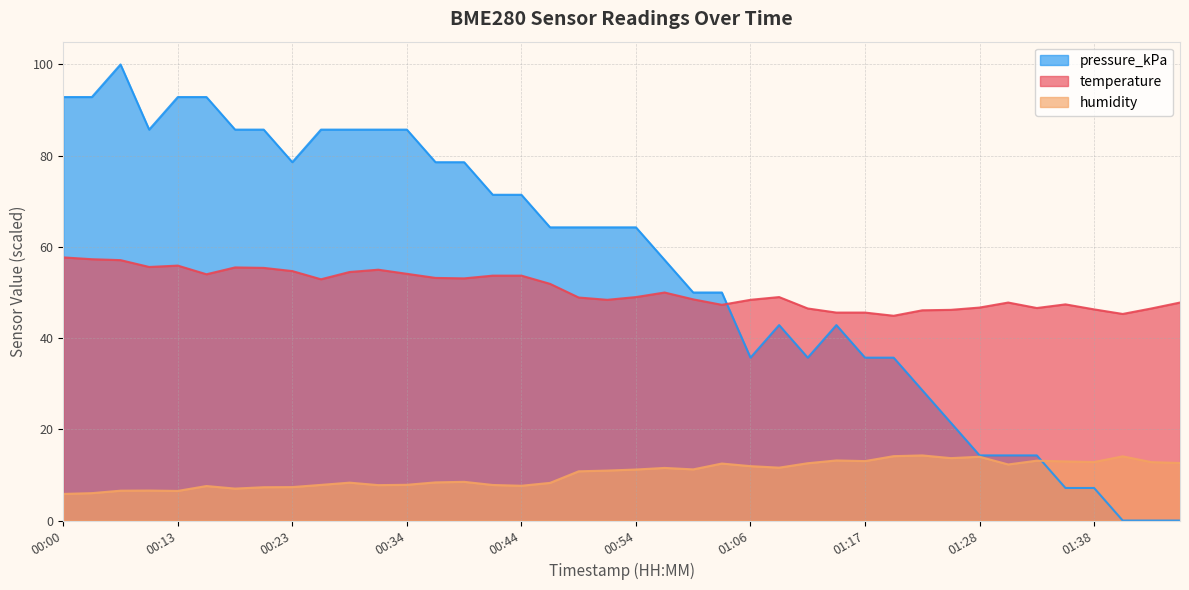

What are all the series names shown in the legend?

pressure_kPa, temperature, humidity